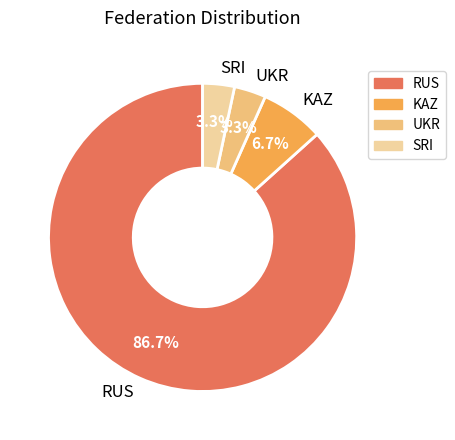

Which category has the biggest portion of the pie?

RUS